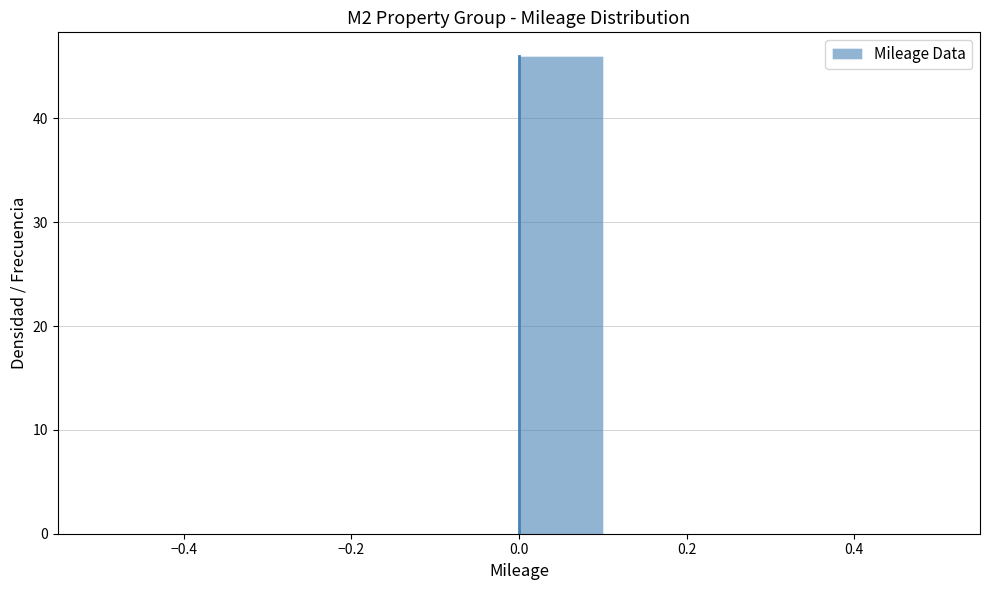

How tall is the bar that spans 0.0 to 0.1 on the x-axis? The values are not printed on the chart, so give them approximately, as read against the axis.

46